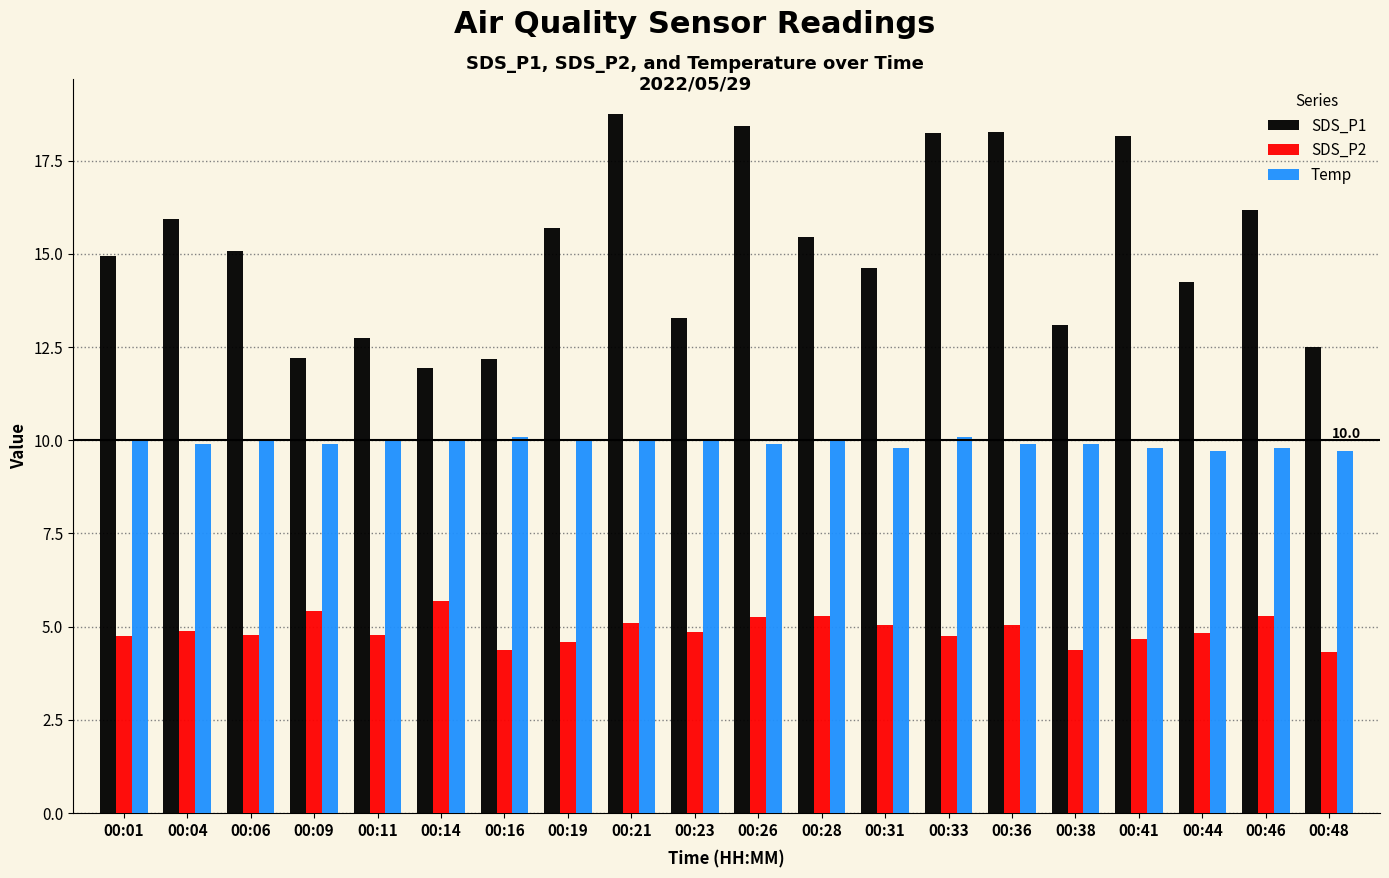

What is the value of the Temp bar at the 10th from the left?

10.0